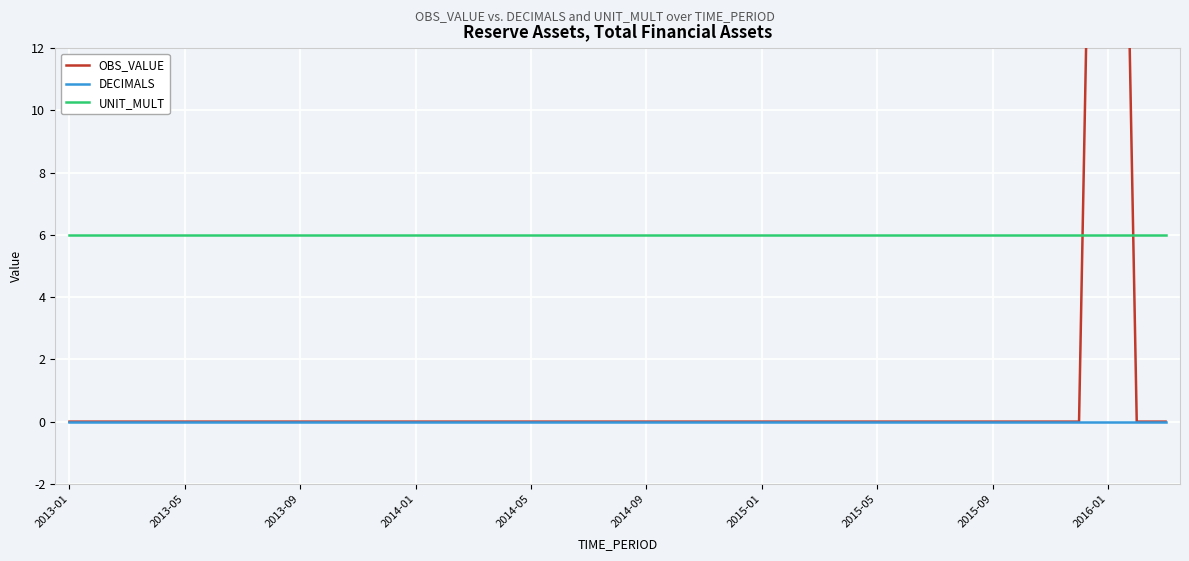

What position from the left is 18?

19